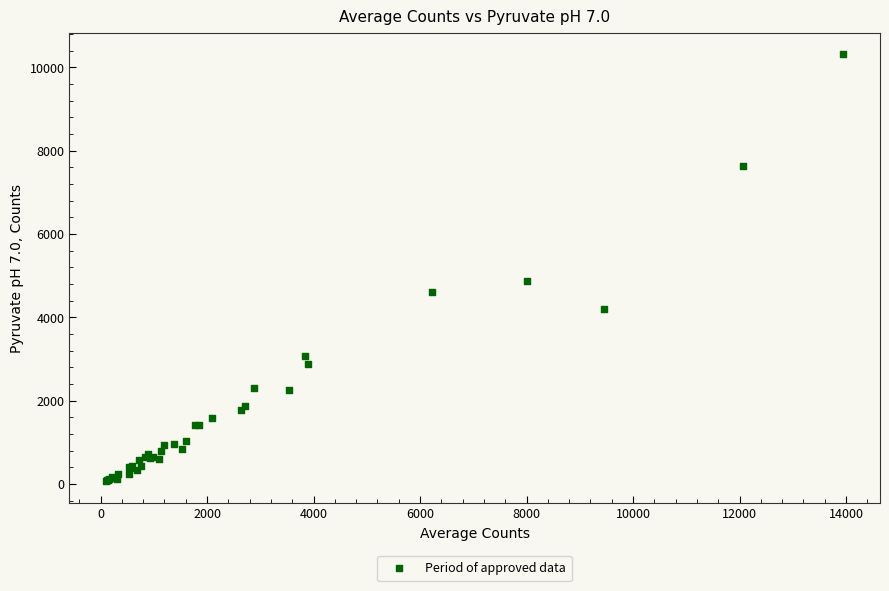

What Y value in the scatter plot is closest to 5191?

4865.3